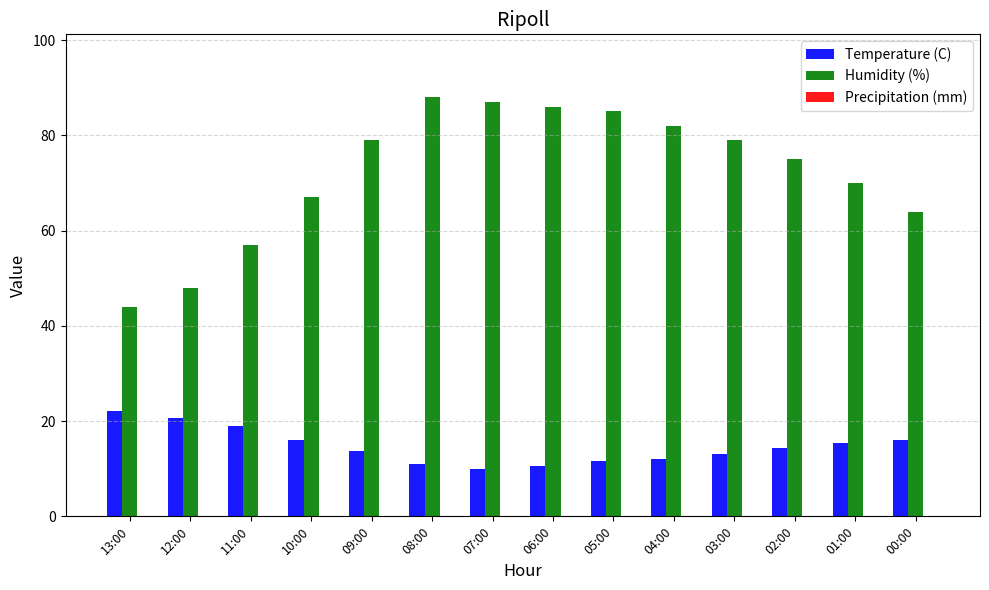

What is the sum of all Temperature (C) values?

205.5